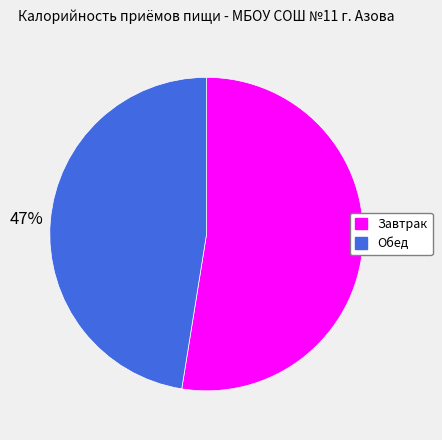

What percentage is the Обед slice, to the nearest percent?

47%